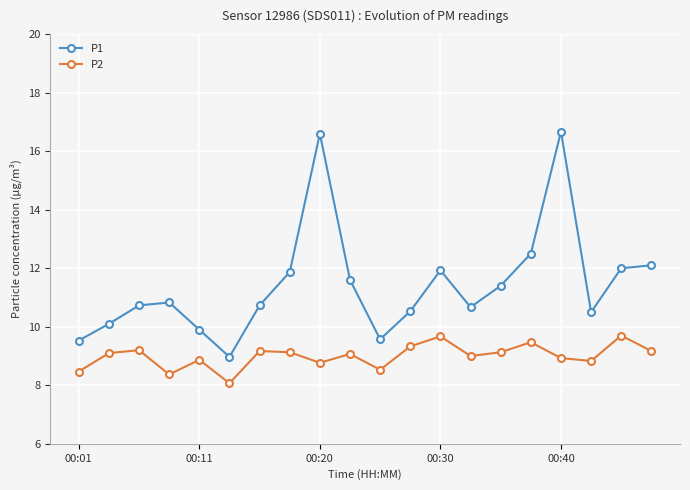

What is the average value of the P1 series?

11.4